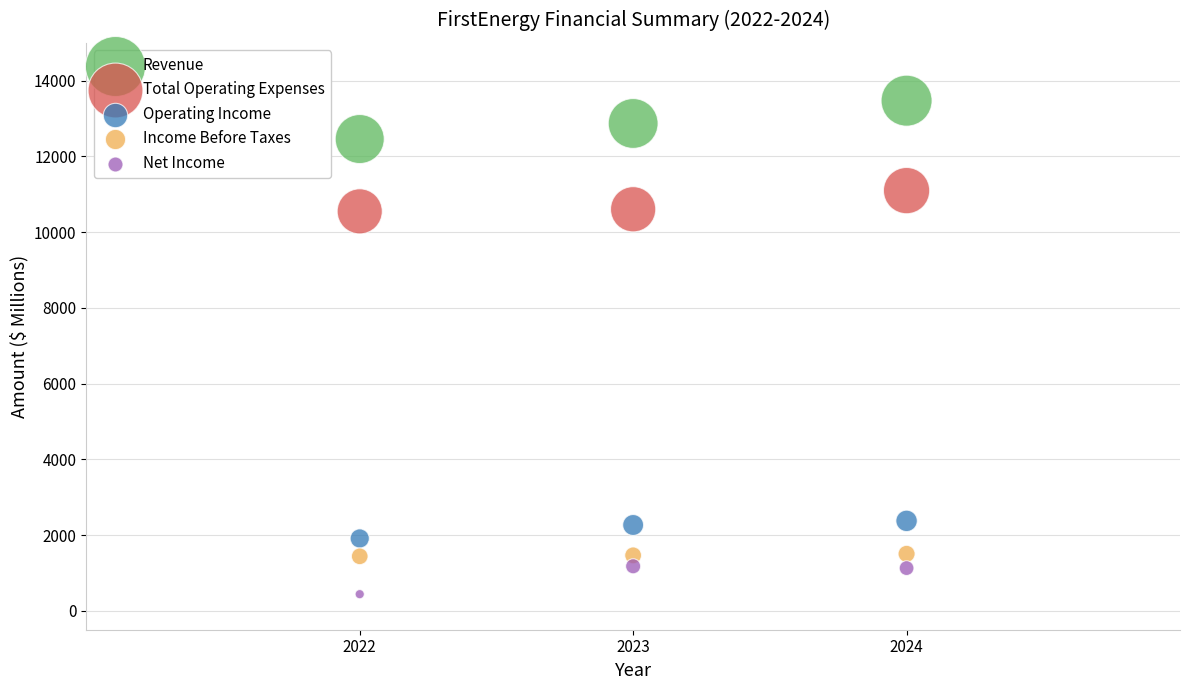

Which series reaches the maximum Y coordinate?

Revenue